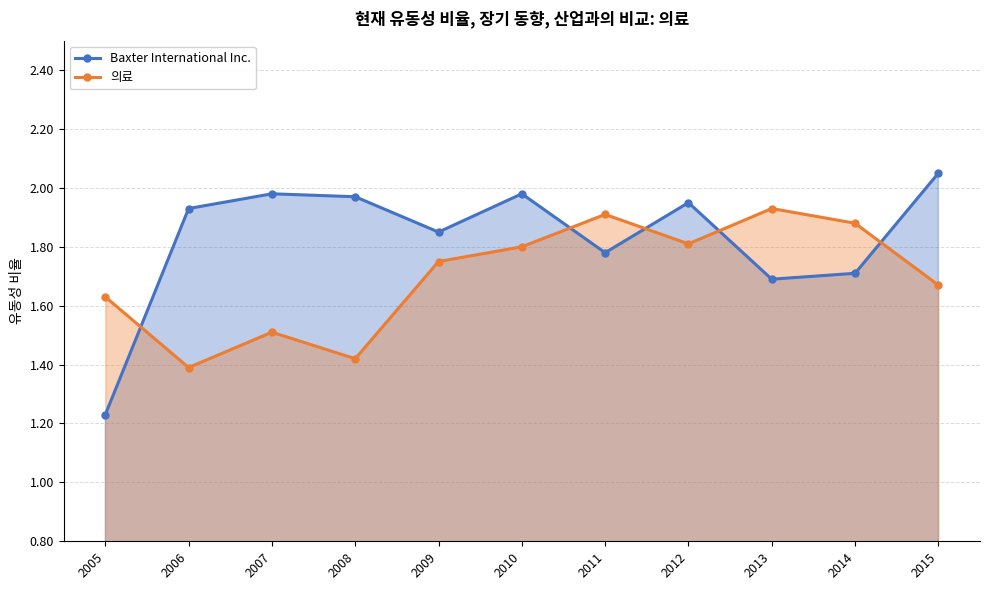

Reading left to right, extract all data points from this chart.

Baxter International Inc.: 1.2	1.9	2.0	2.0	1.9	2.0	1.8	1.9	1.7	1.7	2.0
의료: 1.6	1.4	1.5	1.4	1.8	1.8	1.9	1.8	1.9	1.9	1.7